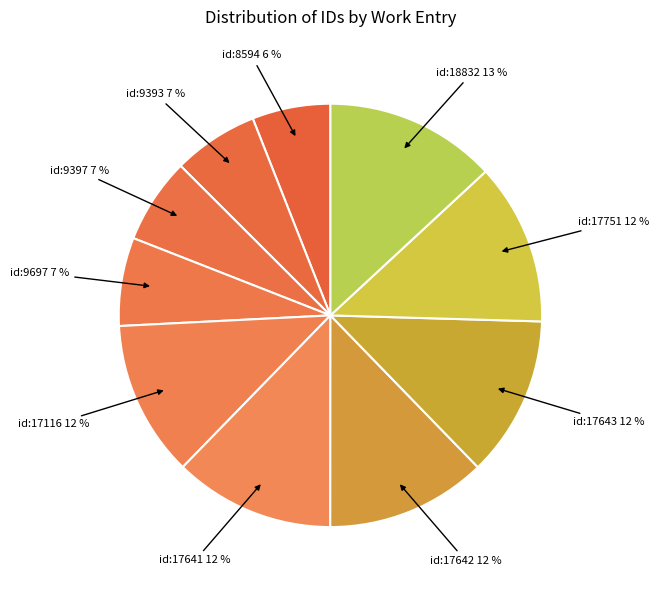

To the nearest percent, what is the average slice percentage?

10%